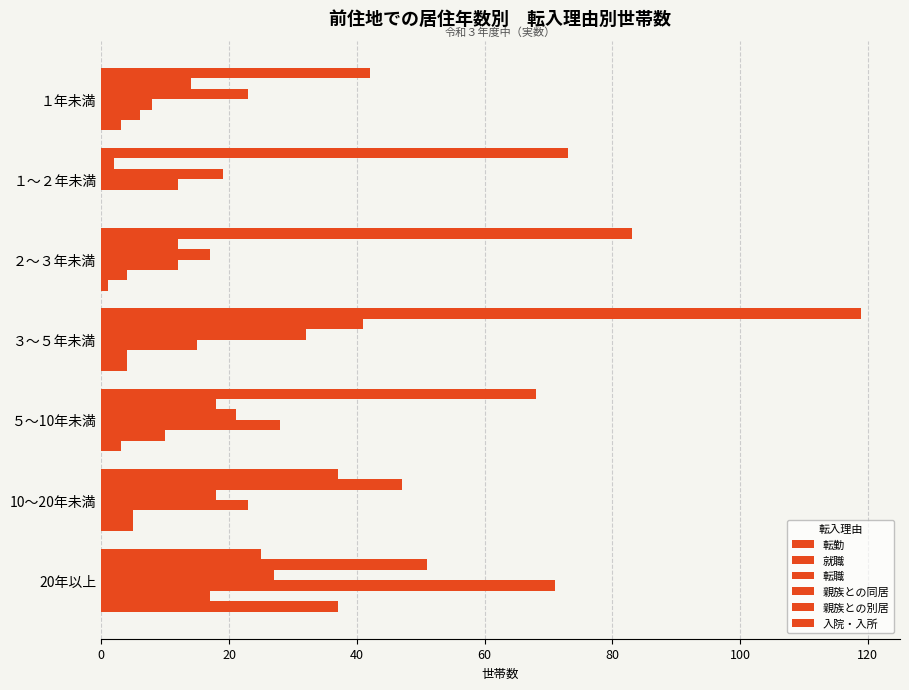

At how many categories does at least one series exceed 87?

1